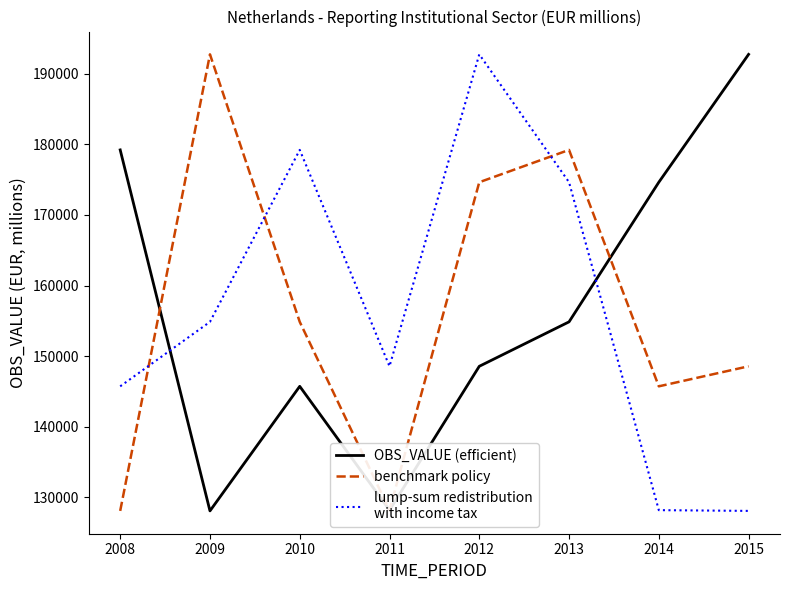

What is the spread (max minus min) of values at 2009?

64609